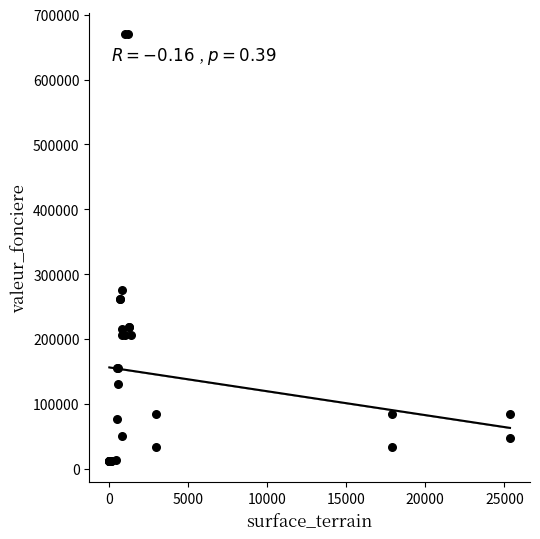

What Y value in the scatter plot is closest to 341120?

275000.0